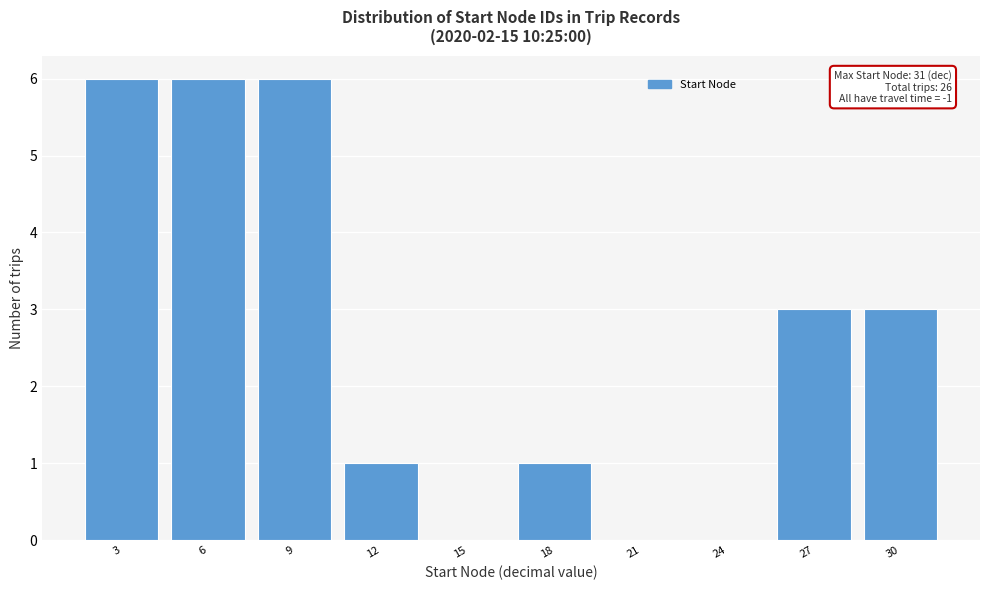

Reading right to left, list all the values displayed in this chart.

30=3	27=3	24=0	21=0	18=1	15=0	12=1	9=6	6=6	3=6